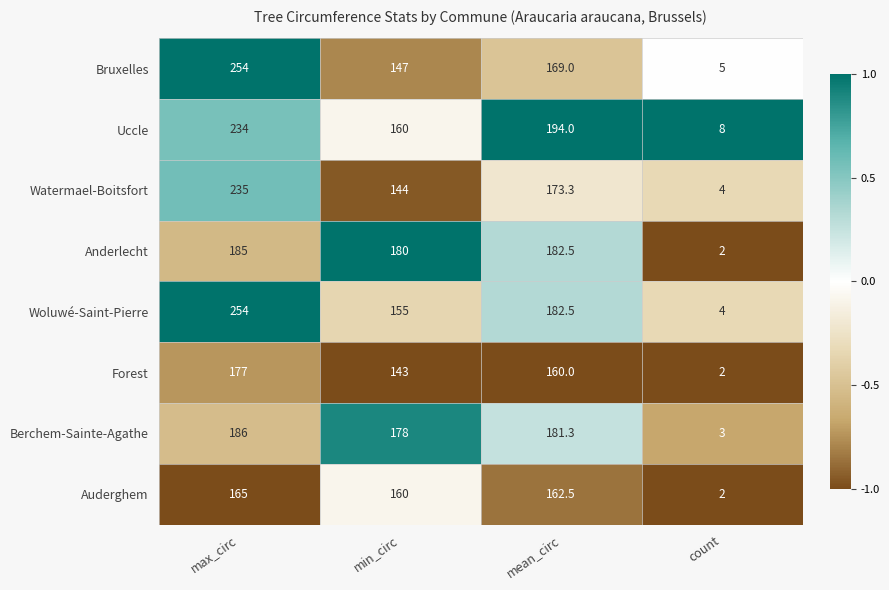

What is the difference between the highest and lowest values at max_circ?

89.0